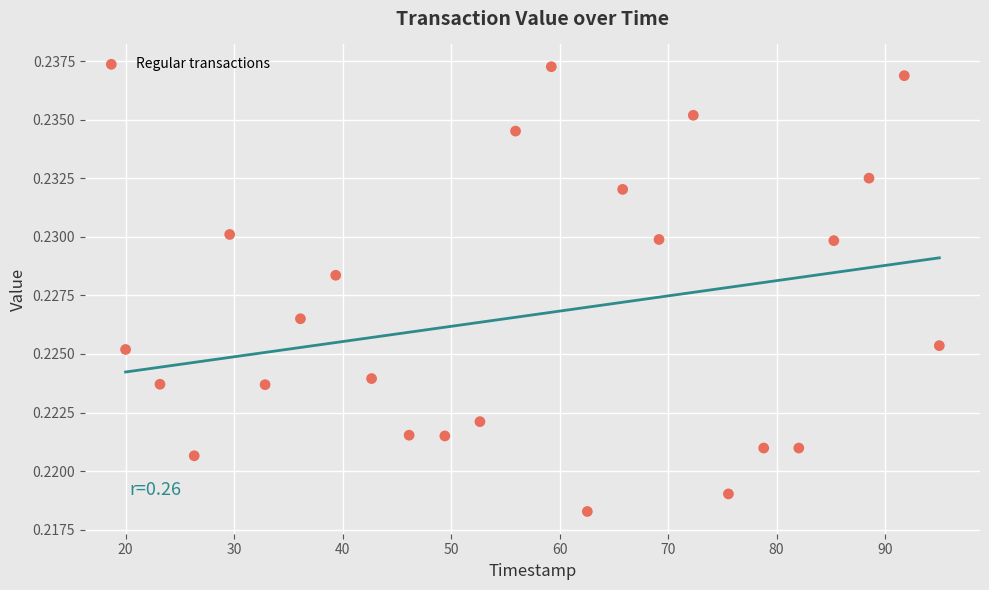

What is the range of X values (max minus min)?

75.0